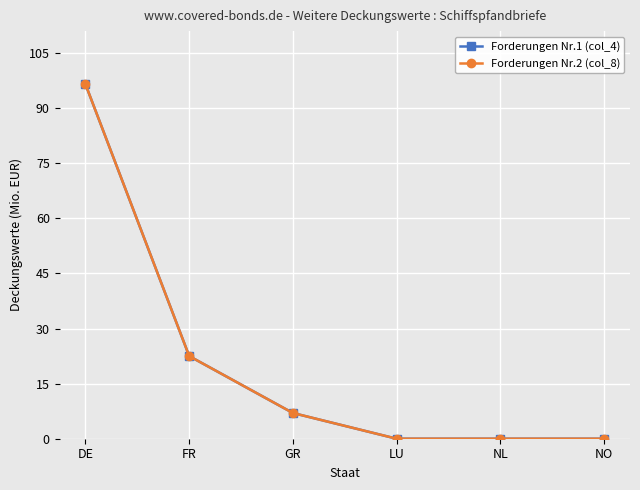

How many lines are shown in the chart?

2